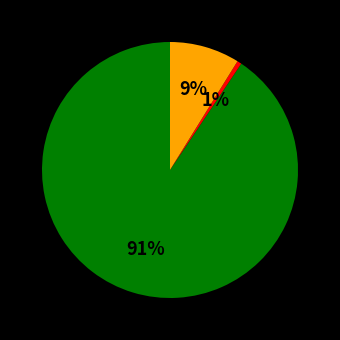

Does any single category account for the majority?

Yes